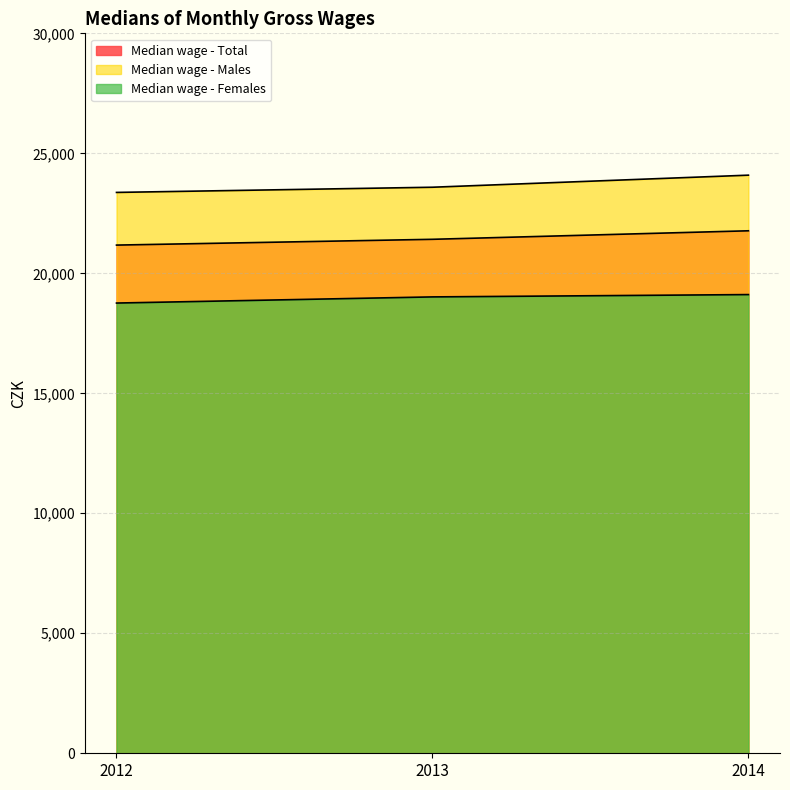

At which category does the chart reach its peak across all series?

2014